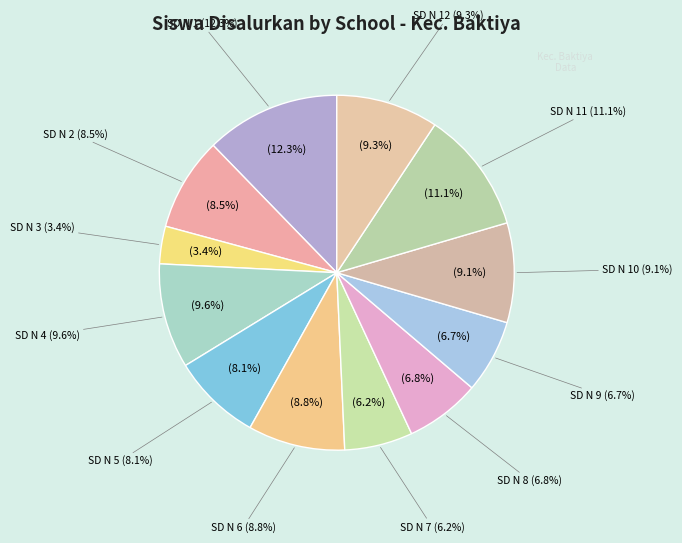

Is SD NEGERI 2 BAKTIYA the majority of the pie?

No